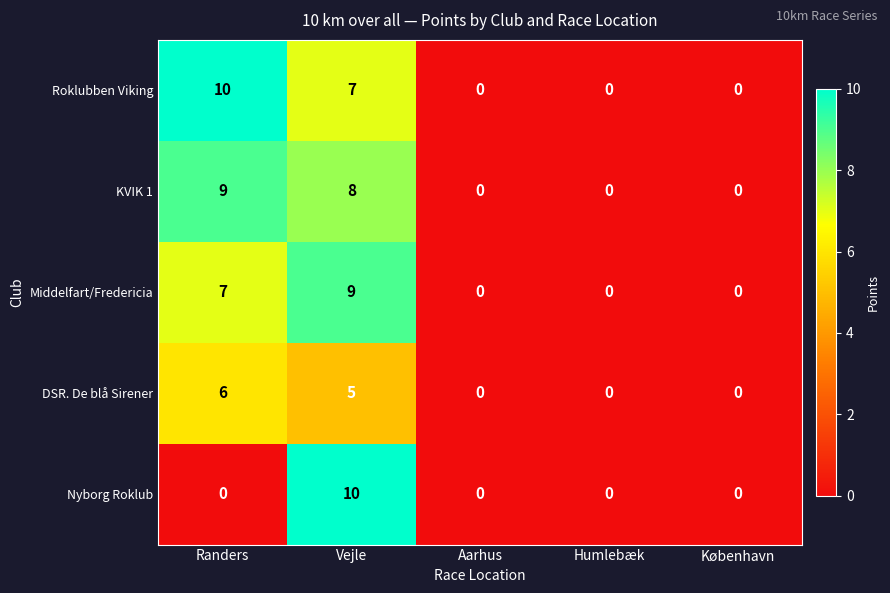

Reading left to right, transcribe all the data shown in this chart.

Roklubben Viking: 10	7	0	0	0
KVIK 1: 9	8	0	0	0
Middelfart/Fredericia: 7	9	0	0	0
DSR. De blå Sirener: 6	5	0	0	0
Nyborg Roklub: 0	10	0	0	0